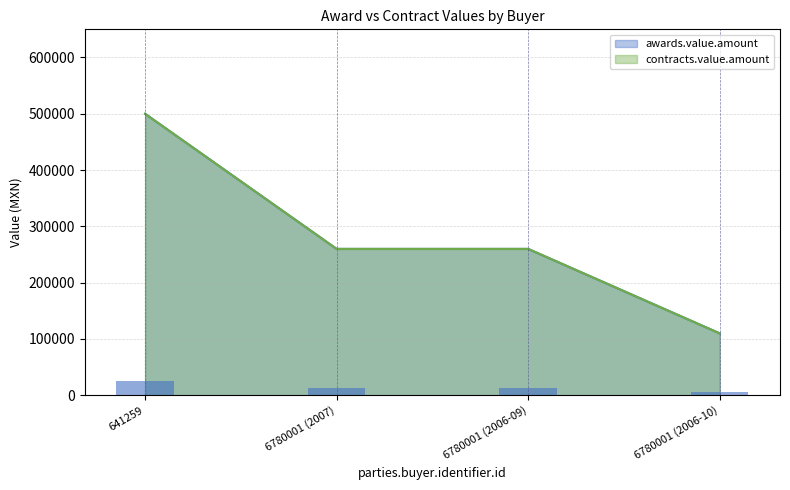

At which category does the chart reach its peak across all series?

641259